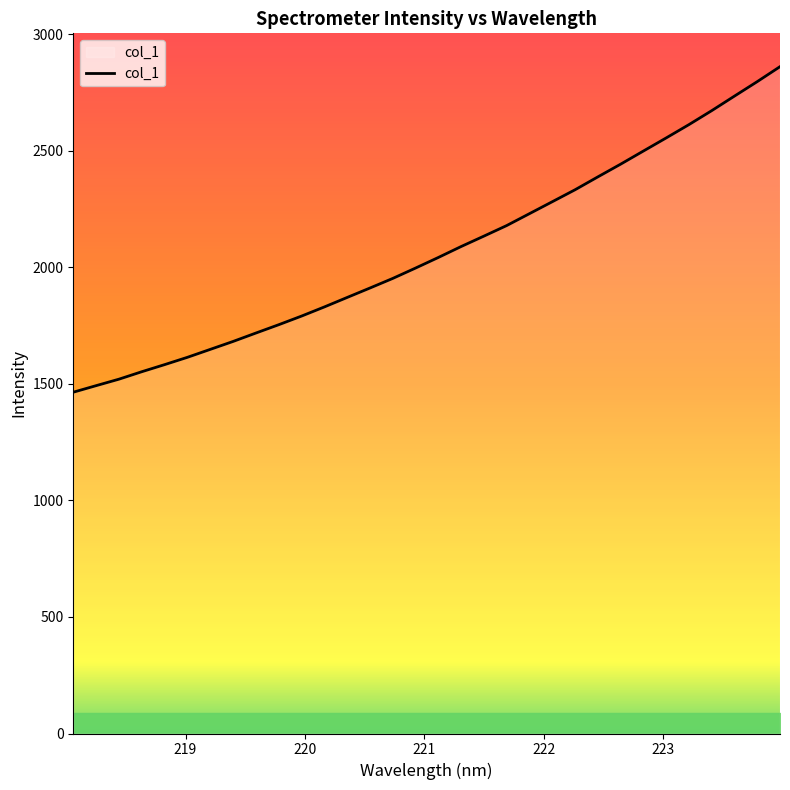

What is the difference between the maximum and minimum values?

1396.7